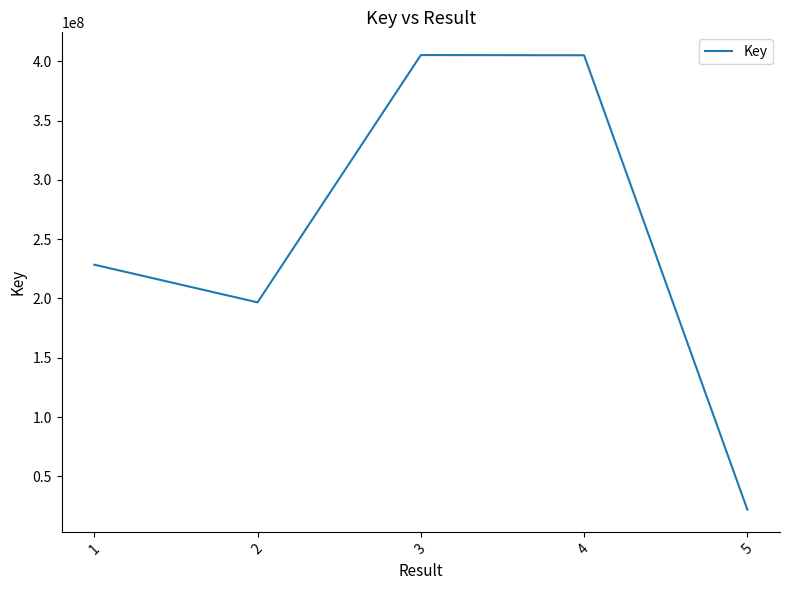

What is the average value?

251501675